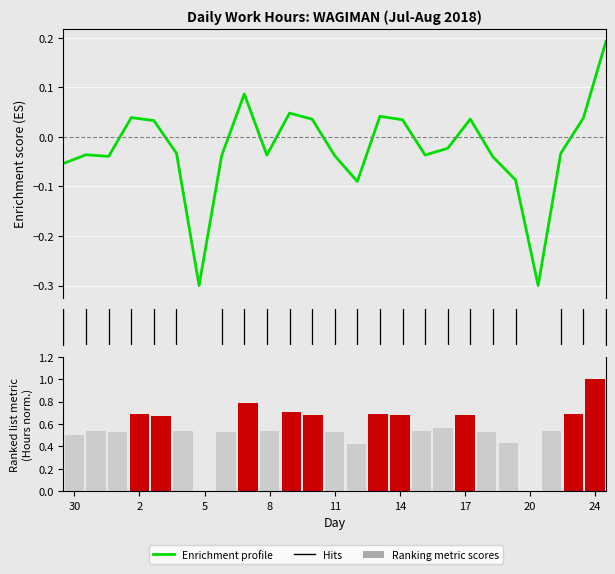

What is the difference between the values at 18 and 5?

0.3